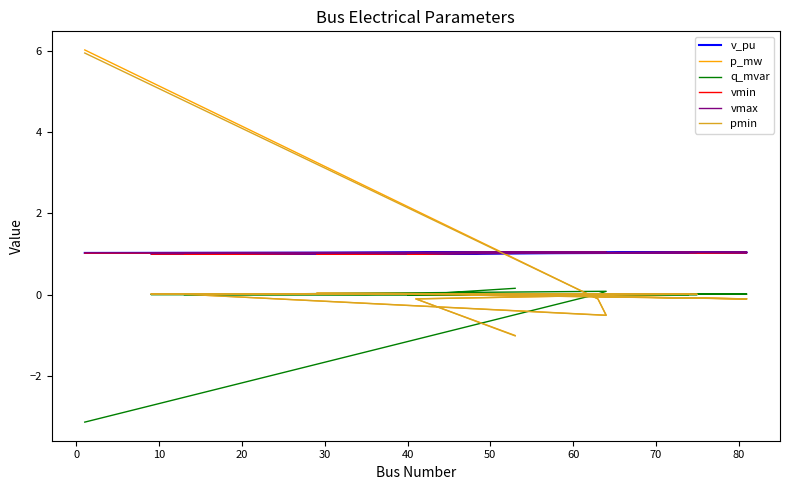

At 50, list the series in order from smallest to largest.

pmin, p_mw, q_mvar, vmin, v_pu, vmax